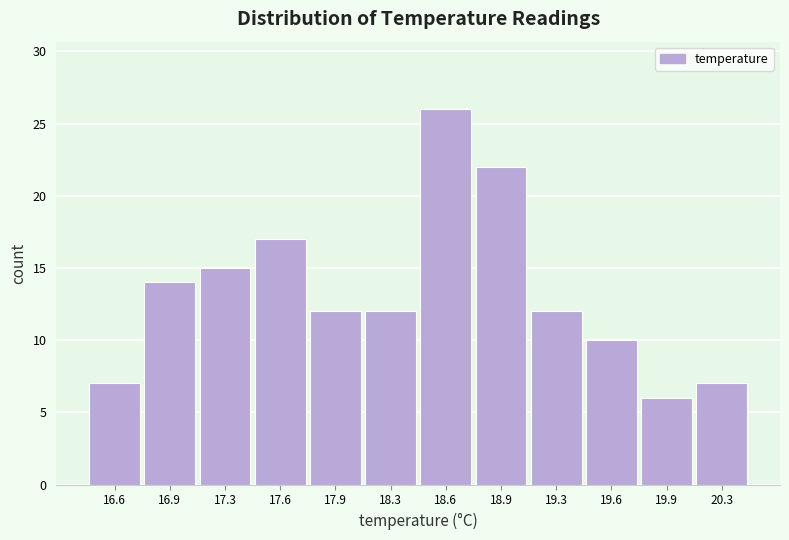

Reading left to right, what are all the values shown in this chart?

16.6=7	16.9=14	17.3=15	17.6=17	17.9=12	18.3=12	18.6=26	18.9=22	19.3=12	19.6=10	19.9=6	20.3=7